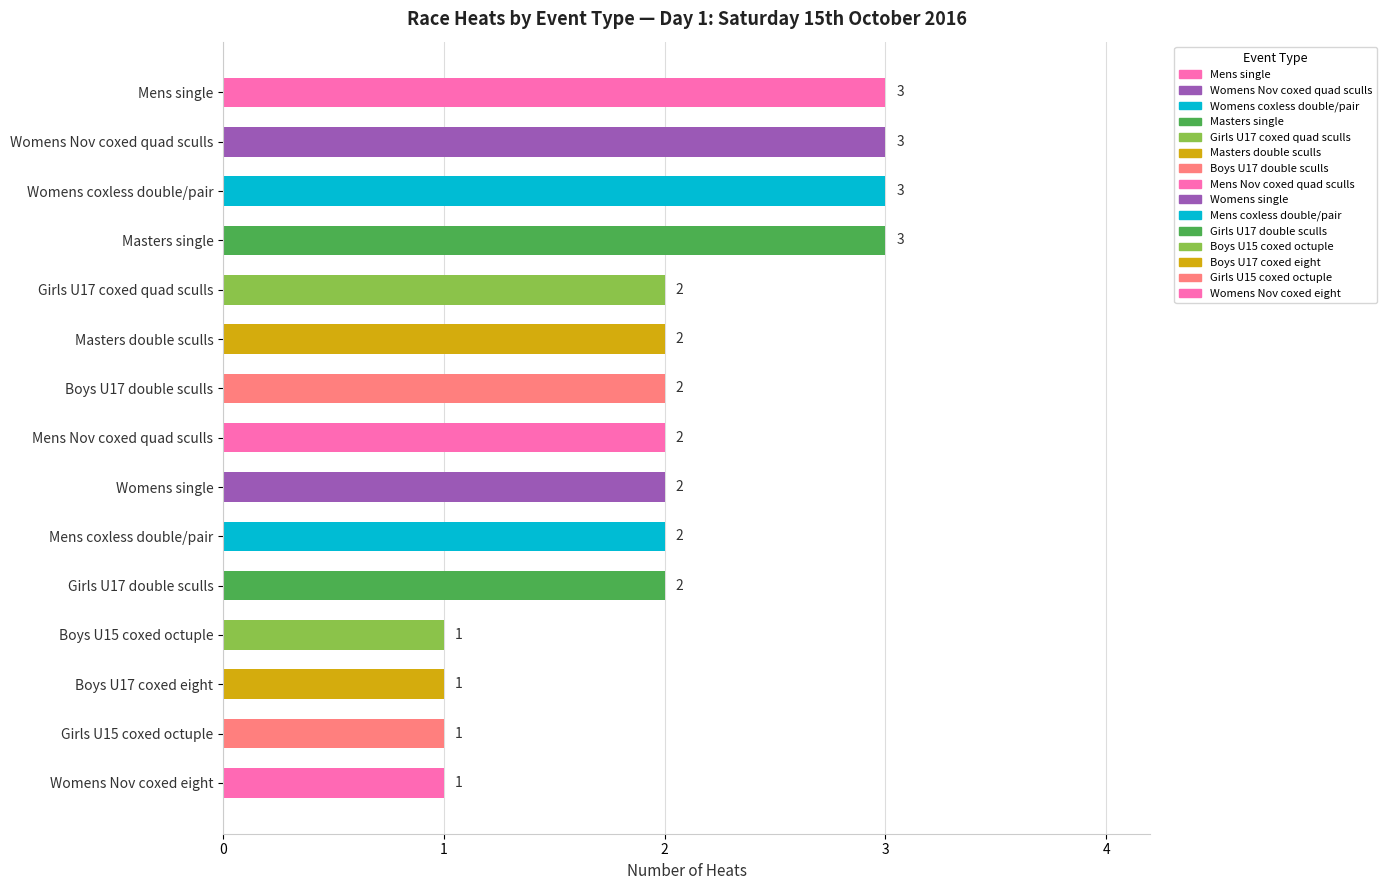

Between Mens Nov coxed quad sculls and Womens Nov coxed eight, which is larger?

Mens Nov coxed quad sculls